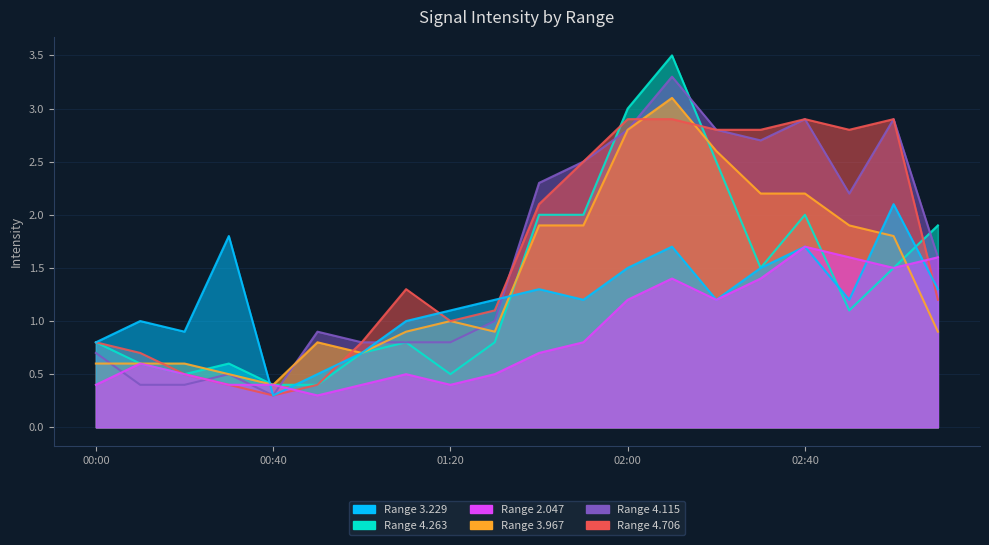

Count the number of categories in the chart.

20